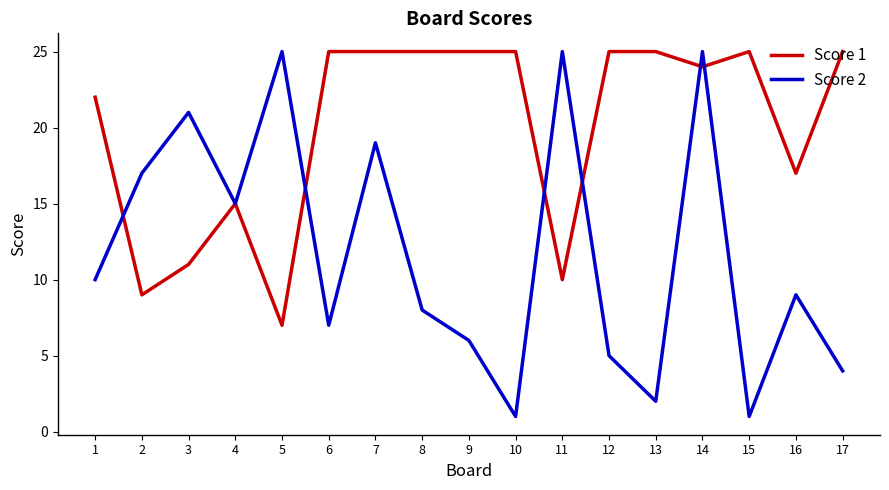

Which series has the largest total across all categories?

Score 1